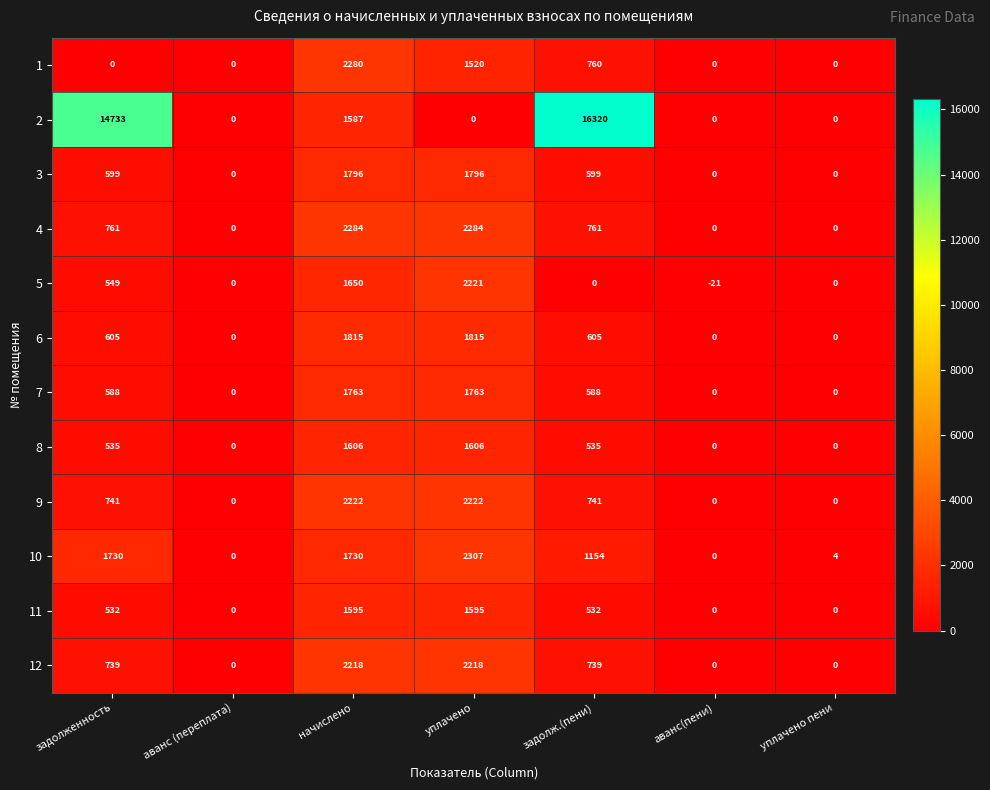

What is the difference between the 10 values at задолж.(пени) and аванс(пени)?

1154